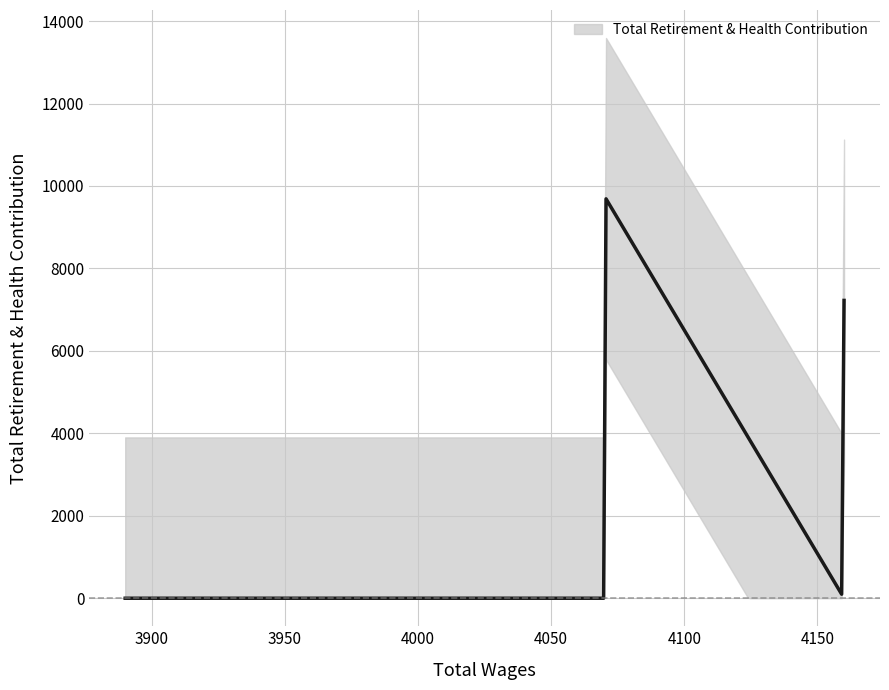

True or false: the data shows 4699 at 4070.0.

False